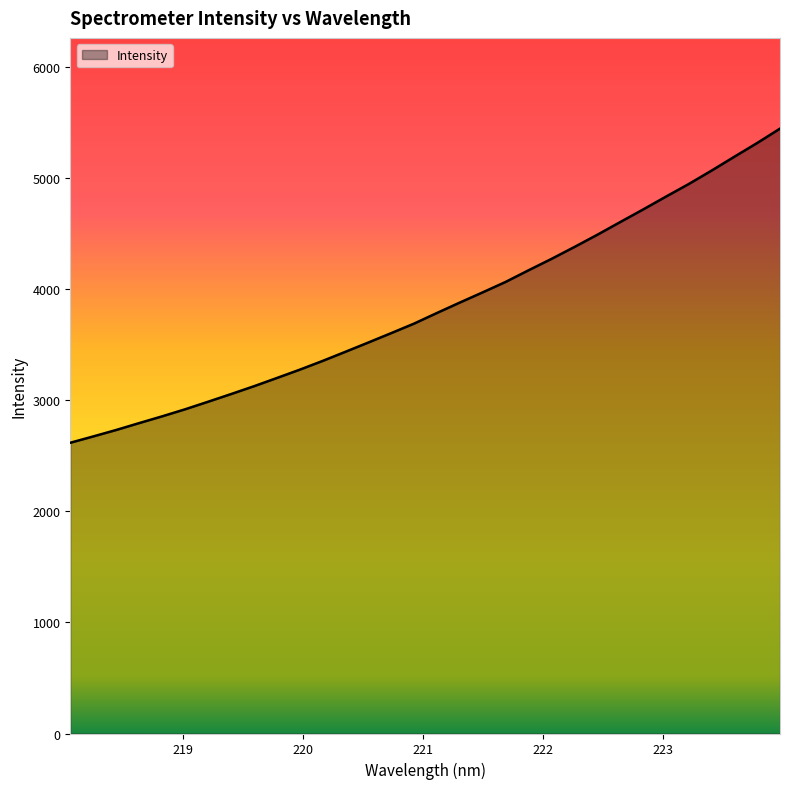

What is the sum of all values?

122963.3